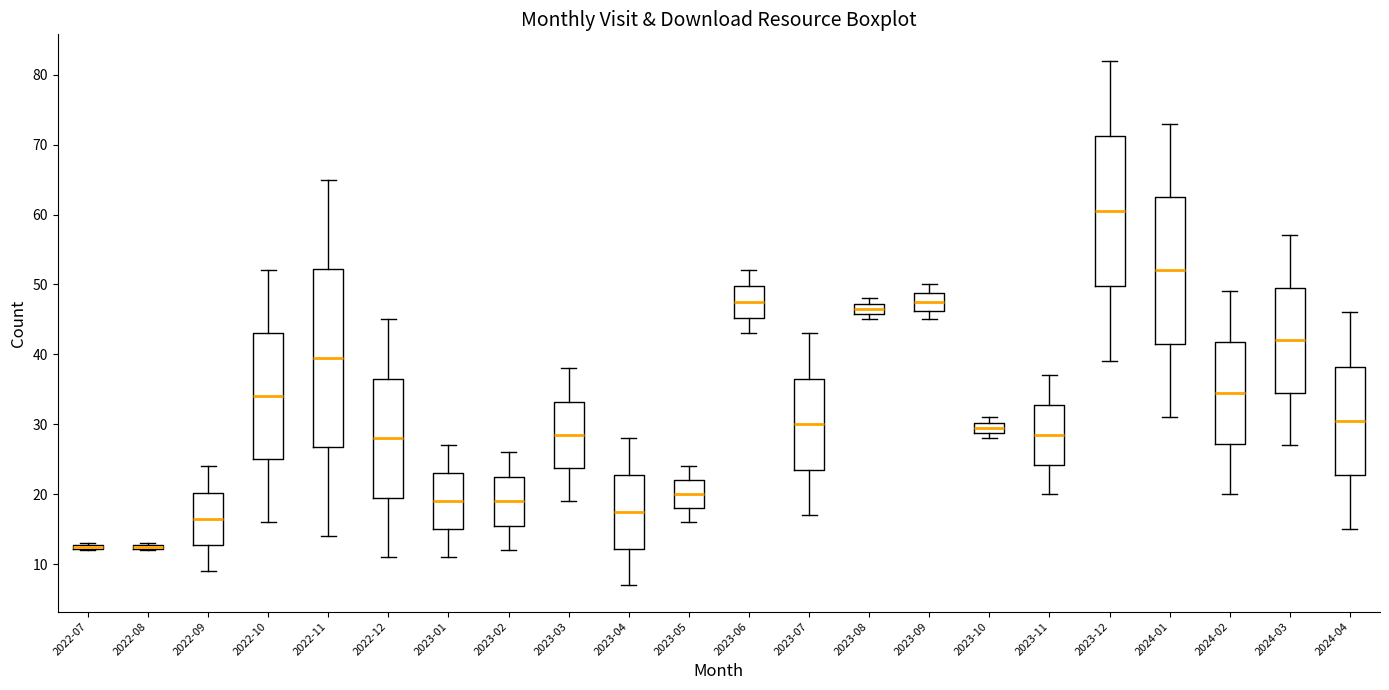

Where does the upper whisker of the box for 2024-02 end on the y-axis? The values are not printed on the chart, so give them approximately, as read against the axis.

49